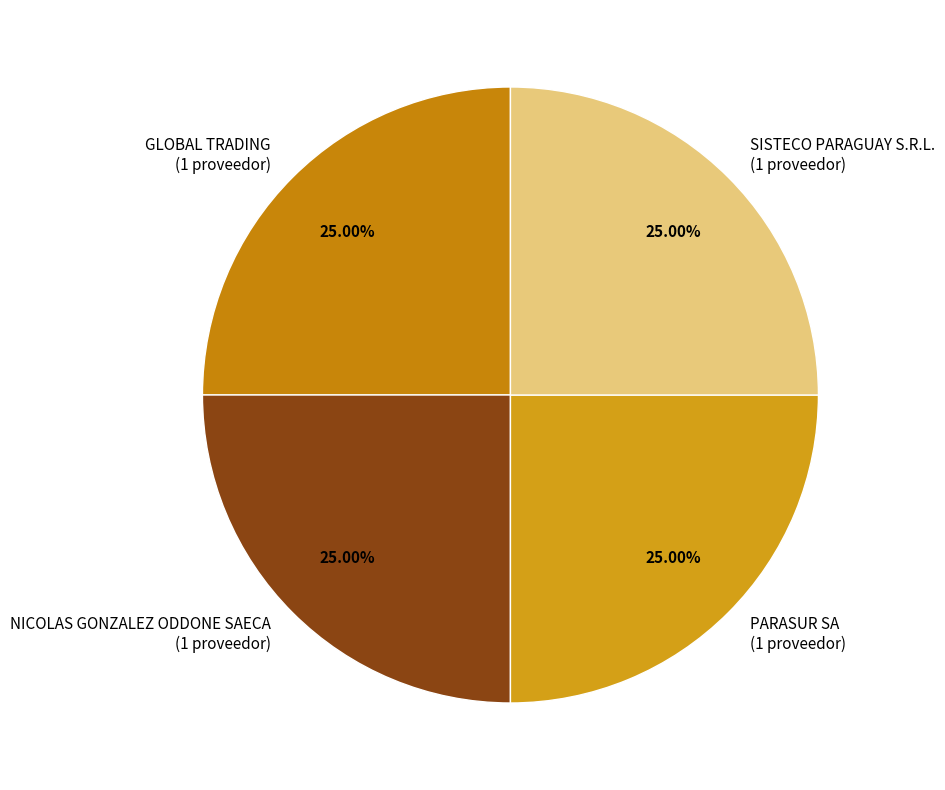

Approximately how many times larger is the value at NICOLAS GONZALEZ ODDONE SAECA (1 proveedor) compared to SISTECO PARAGUAY S.R.L. (1 proveedor)?

1.0